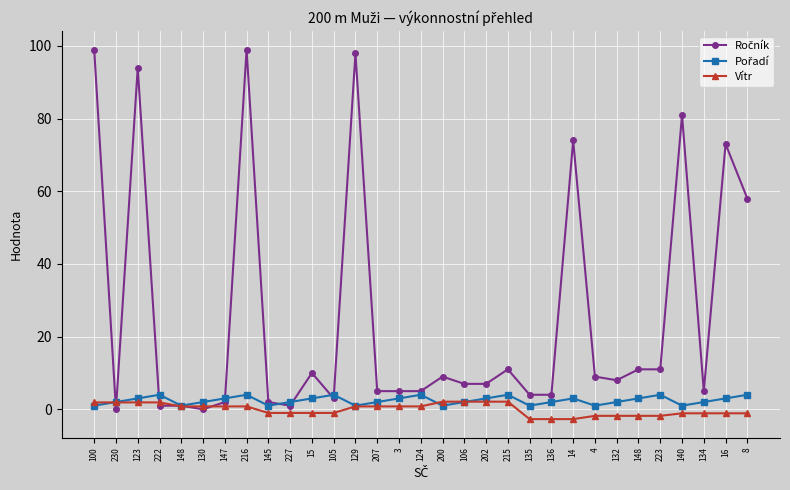

How many lines are shown in the chart?

3